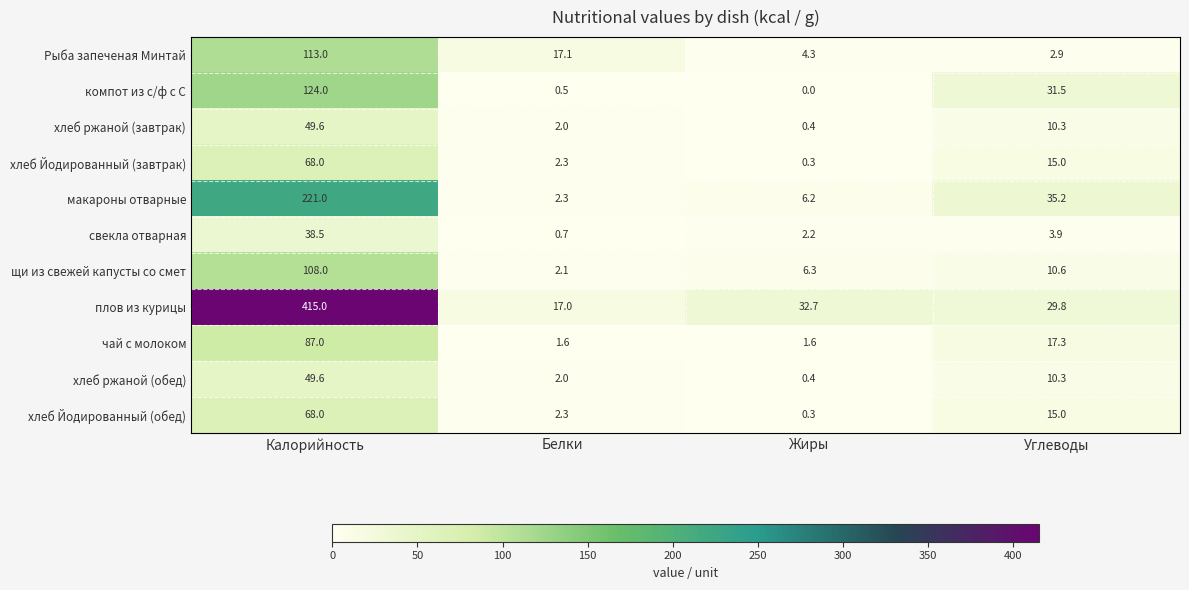

Which series changed the most between Белки and Углеводы?

макароны отварные